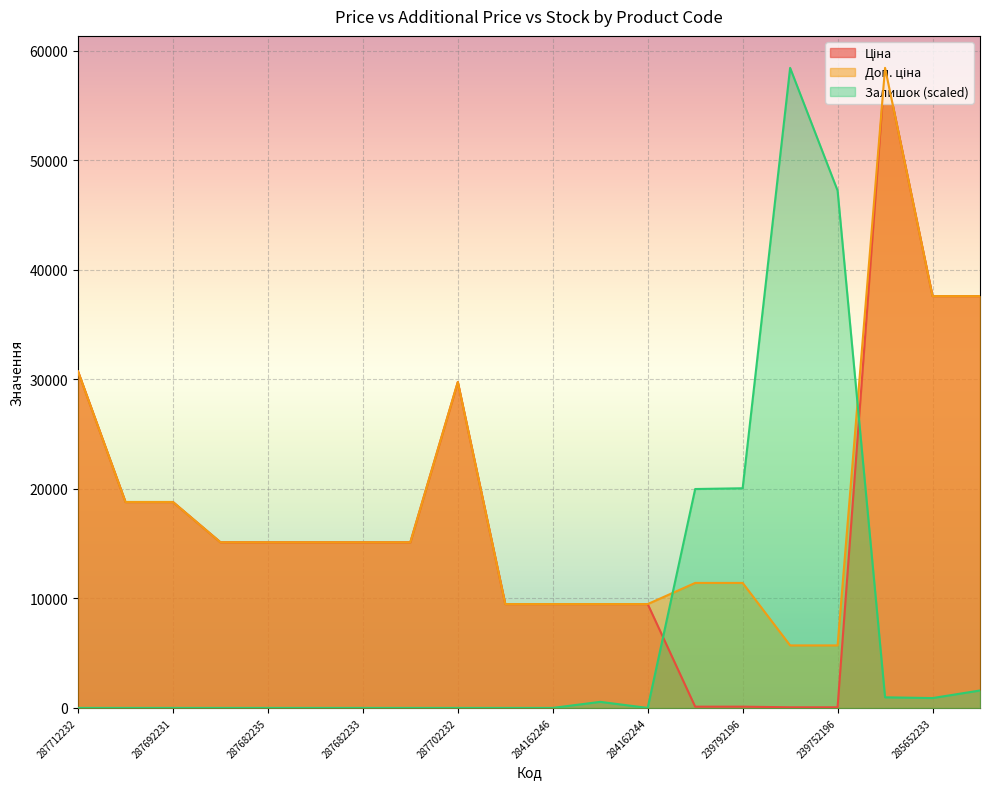

What is the difference between the maximum and second lowest values in the Доп. ціна series?

52721.5